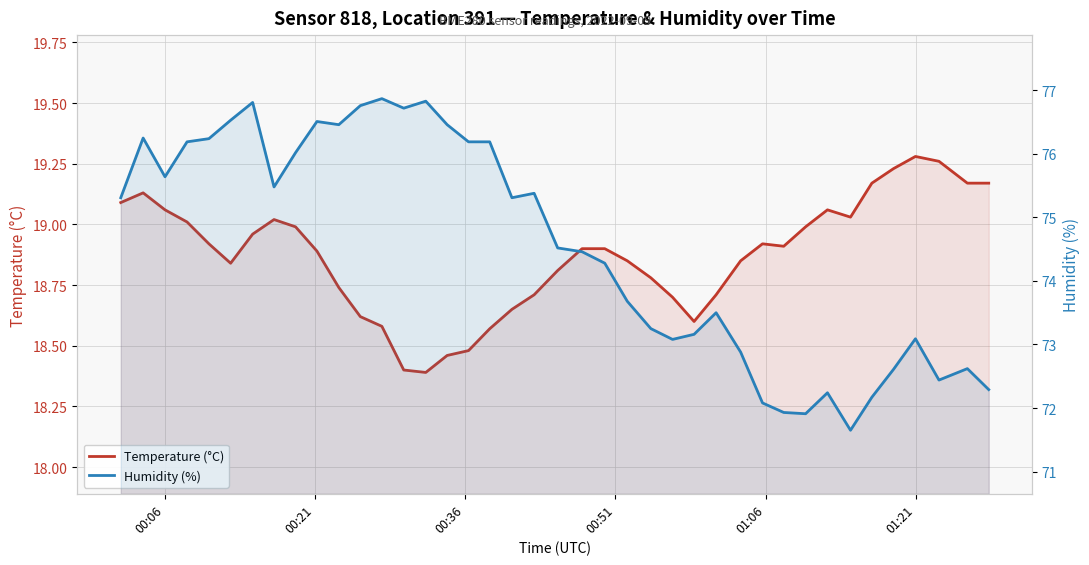

Is the value of Temperature (°C) at 30 greater than the value of Humidity (%) at 8?

No